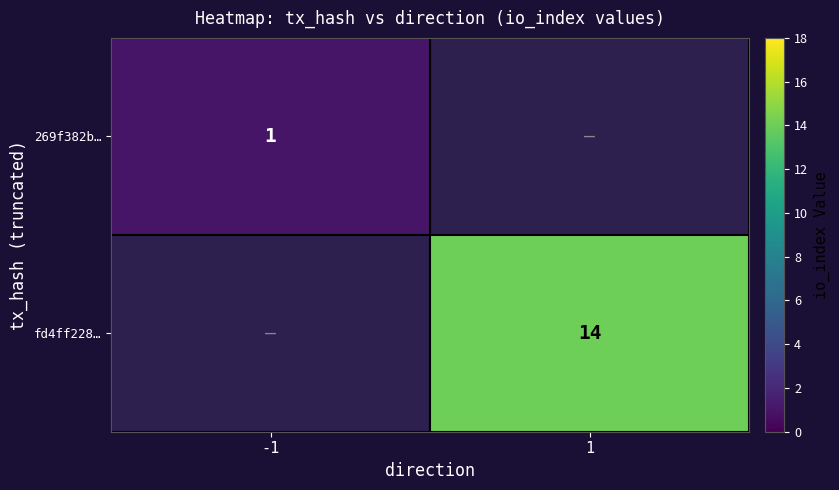

True or false: fd4ff228… has a value of 14 at 1.

True